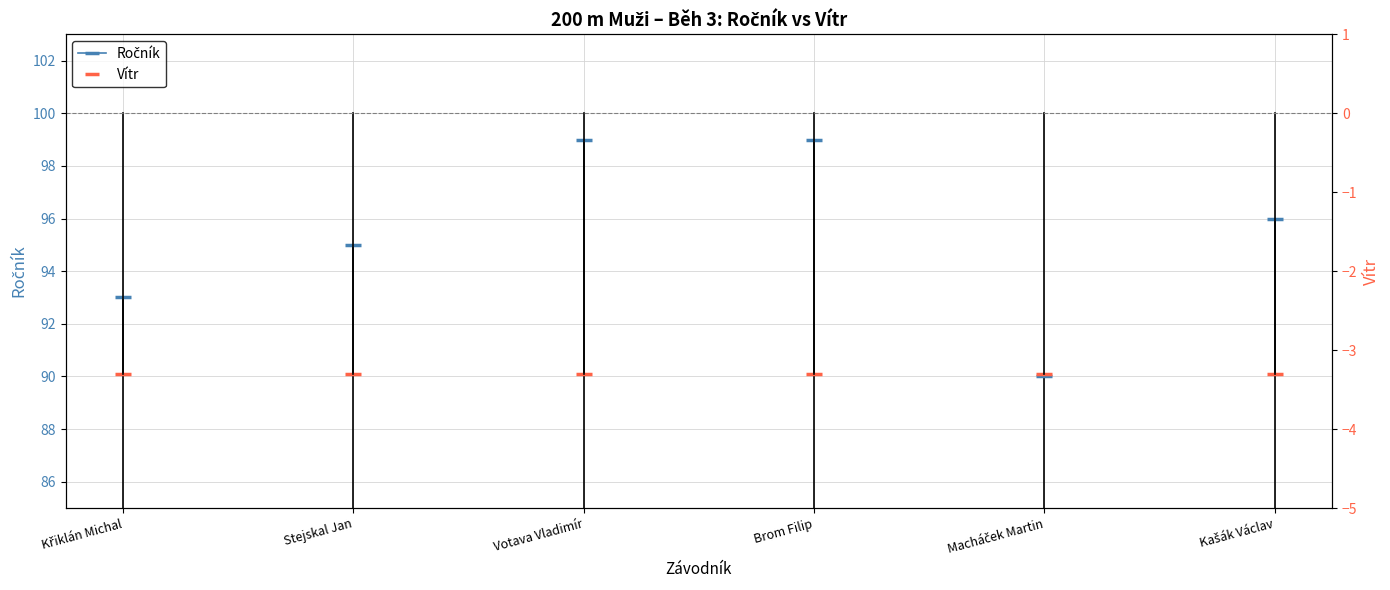

What is the sum of all Vítr values?

-19.8